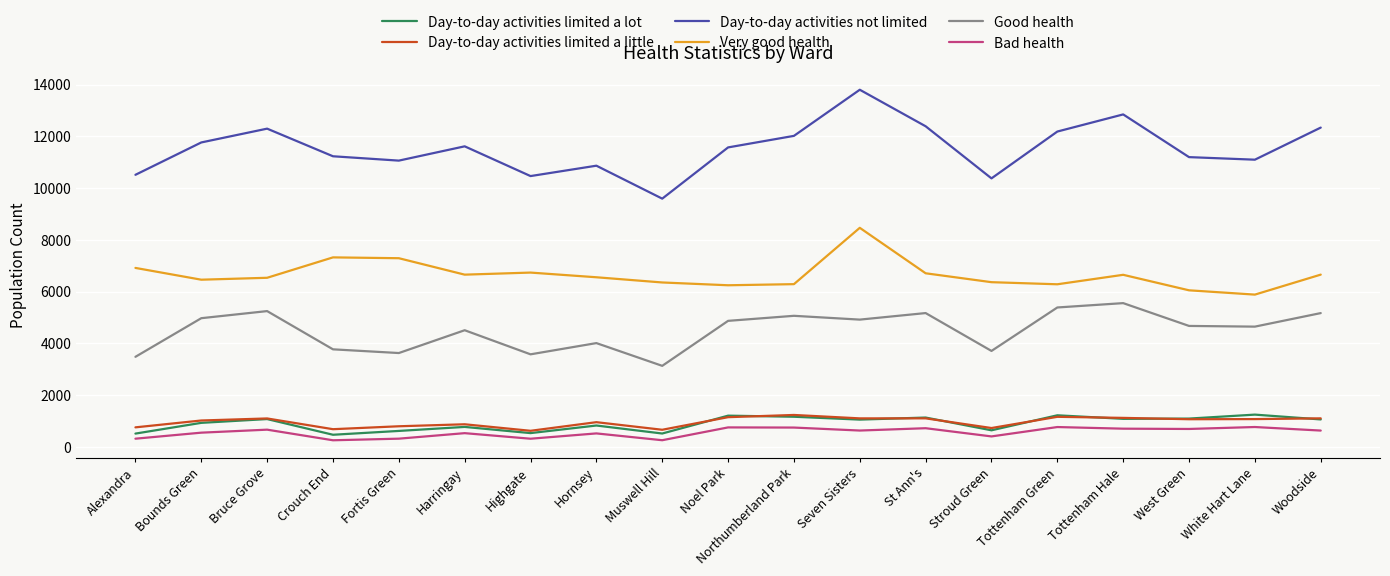

What is the minimum value shown in the chart?

261